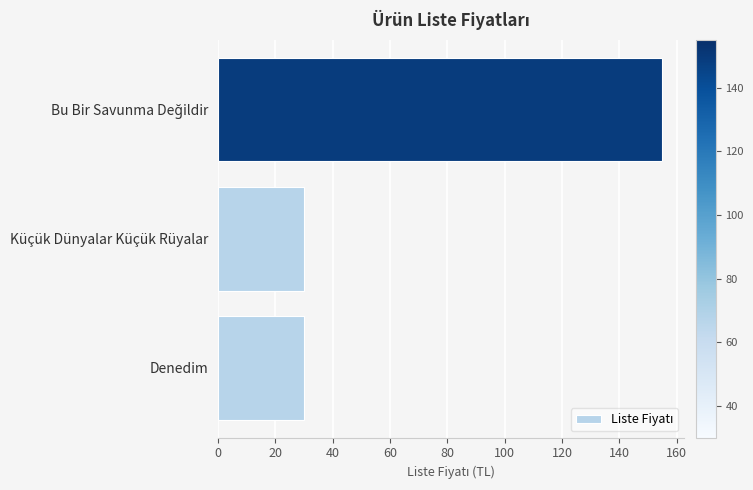

Is it true that the value at Denedim is 30?

True